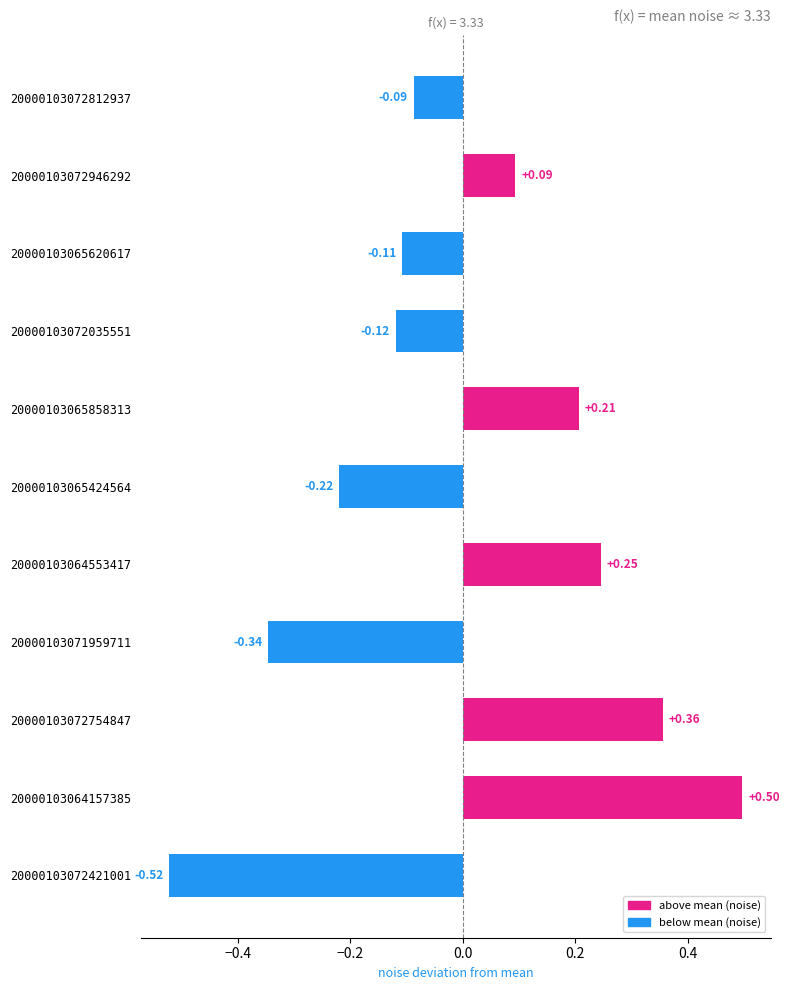

How many bars are there in total?

11